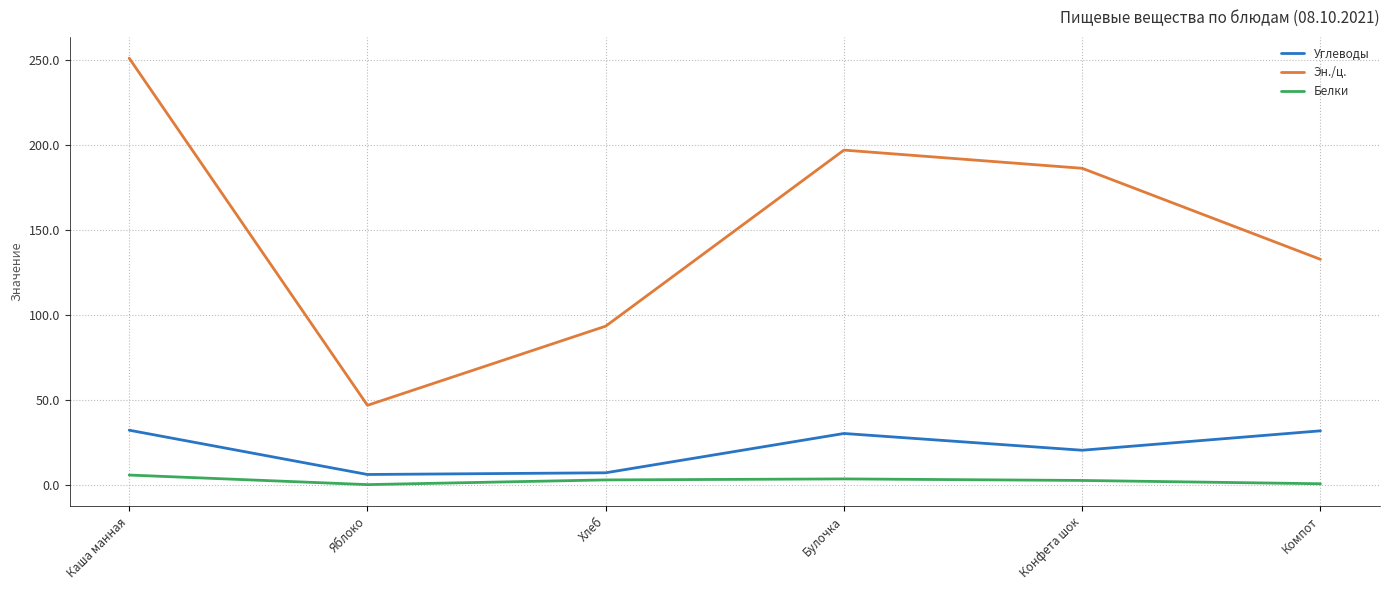

The value of Углеводы at Хлеб is 7.3. True or false?

True